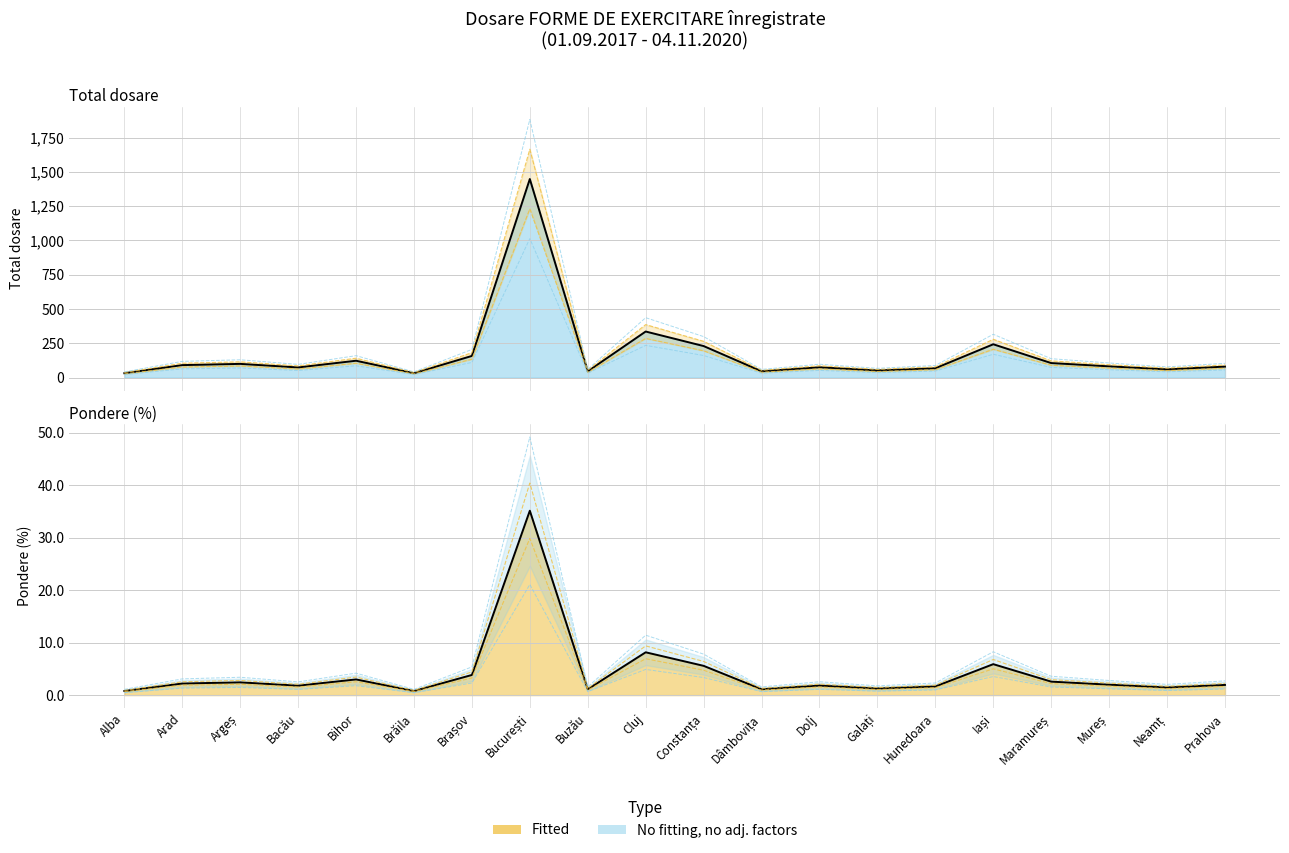

What is the value of the Total dosare point at the 9th from the left?

46.0